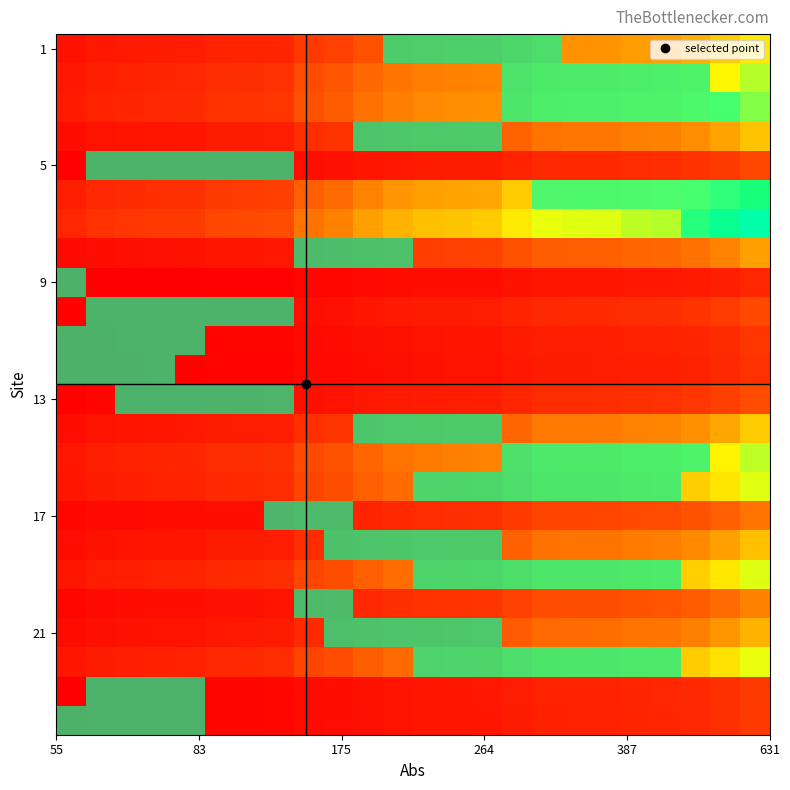

At how many categories does at least one series exceed 12?

13